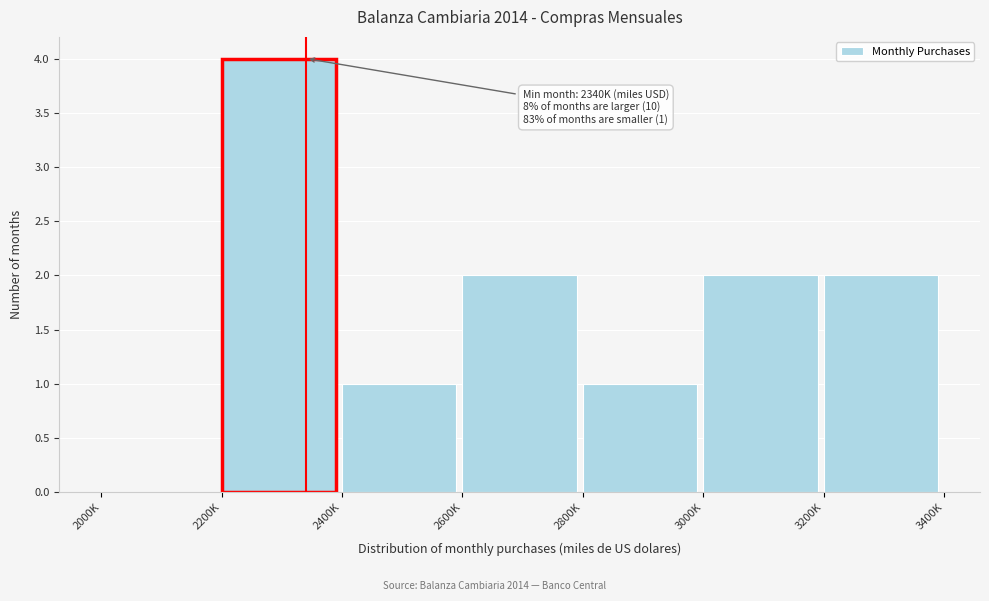

Reading left to right, list all the values displayed in this chart.

2000K=0	2200K=4	2400K=1	2600K=2	2800K=1	3000K=2	3200K=2